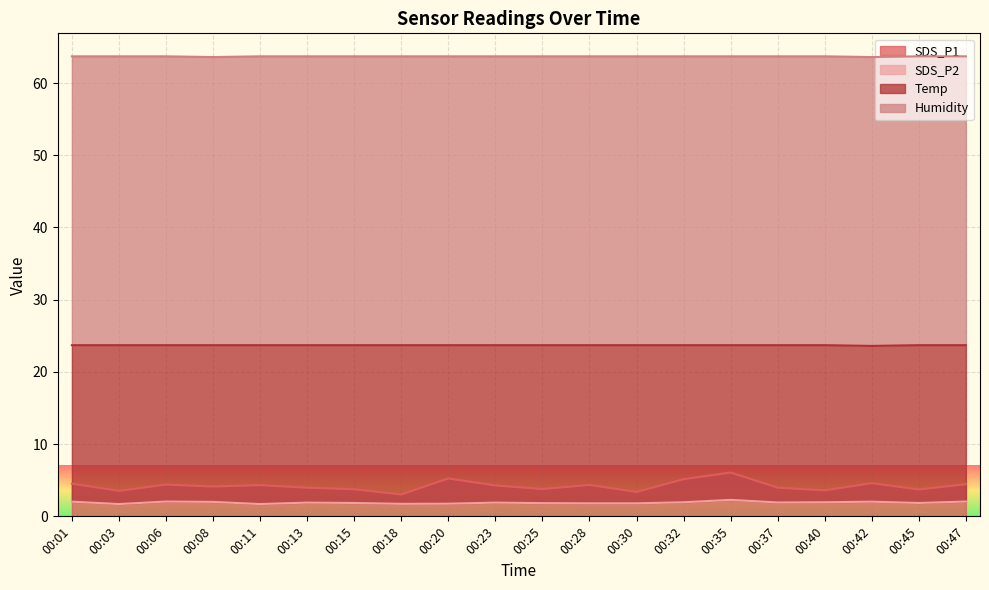

Reading left to right, transcribe all the data shown in this chart.

SDS_P1: 00:01=4.5	00:03=3.5	00:06=4.4	00:08=4.1	00:11=4.3	00:13=4.0	00:15=3.8	00:18=3.0	00:20=5.2	00:23=4.3	00:25=3.8	00:28=4.3	00:30=3.4	00:32=5.2	00:35=6.1	00:37=4.0	00:40=3.6	00:42=4.6	00:45=3.7	00:47=4.5
SDS_P2: 00:01=2.0	00:03=1.7	00:06=2.0	00:08=2.0	00:11=1.7	00:13=1.9	00:15=1.9	00:18=1.7	00:20=1.8	00:23=1.9	00:25=1.8	00:28=1.8	00:30=1.8	00:32=1.9	00:35=2.3	00:37=1.9	00:40=1.9	00:42=2.0	00:45=1.9	00:47=2.0
Temp: 00:01=23.7	00:03=23.7	00:06=23.7	00:08=23.7	00:11=23.7	00:13=23.7	00:15=23.7	00:18=23.7	00:20=23.7	00:23=23.7	00:25=23.7	00:28=23.7	00:30=23.7	00:32=23.7	00:35=23.7	00:37=23.7	00:40=23.7	00:42=23.6	00:45=23.7	00:47=23.7
Humidity: 00:01=63.7	00:03=63.7	00:06=63.7	00:08=63.6	00:11=63.7	00:13=63.7	00:15=63.7	00:18=63.7	00:20=63.7	00:23=63.7	00:25=63.7	00:28=63.7	00:30=63.7	00:32=63.7	00:35=63.7	00:37=63.7	00:40=63.7	00:42=63.6	00:45=63.7	00:47=63.7